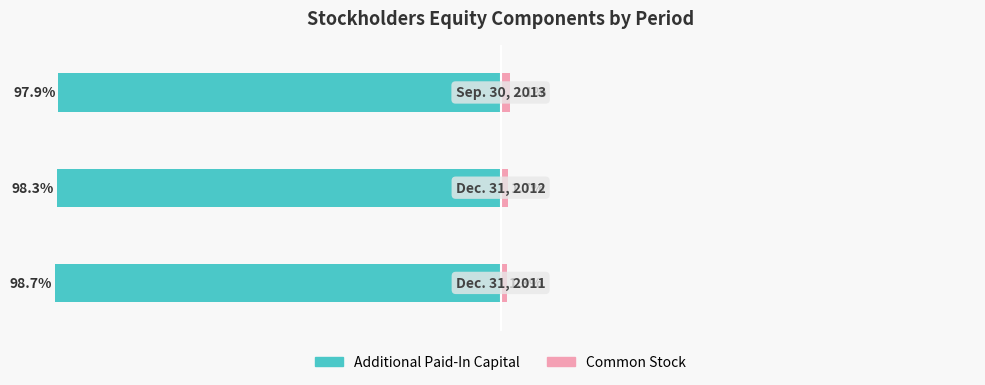

What is the total value across all series at 1?

-96.5